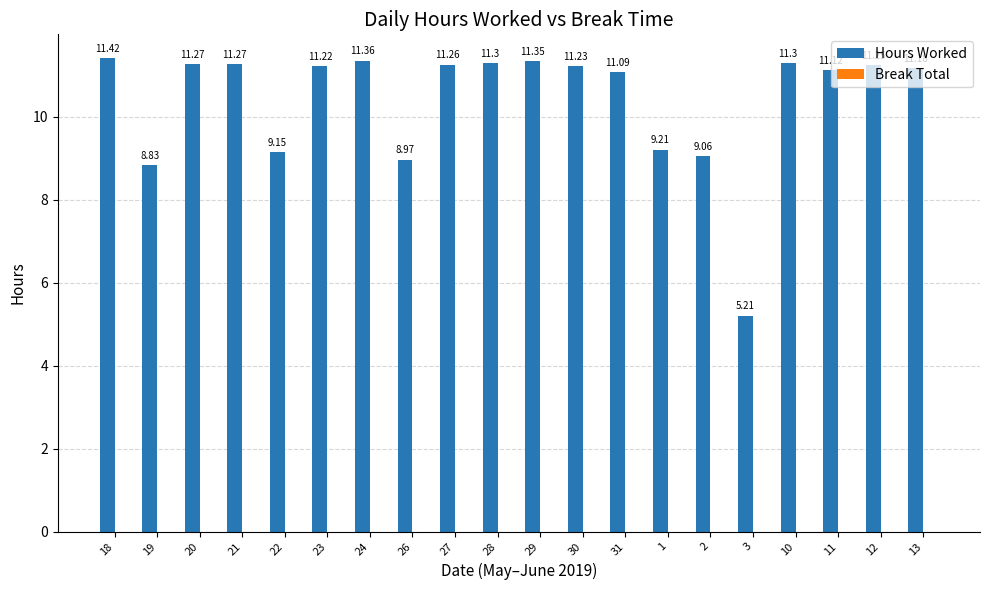

Which has a higher value, 13 or 27?

27